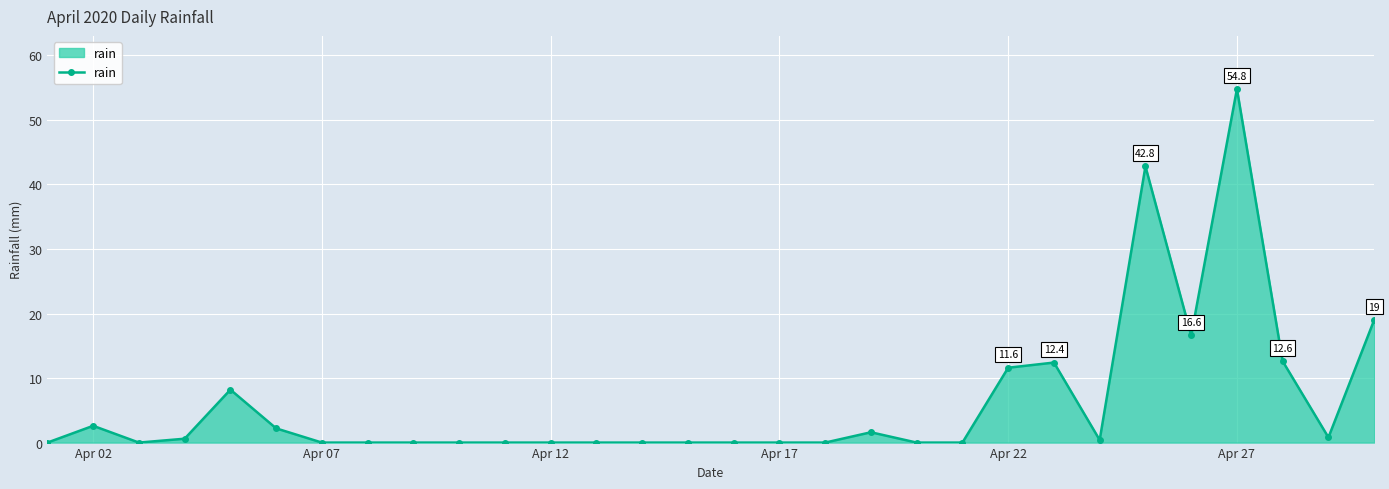

What is the maximum value shown in the chart?

54.8